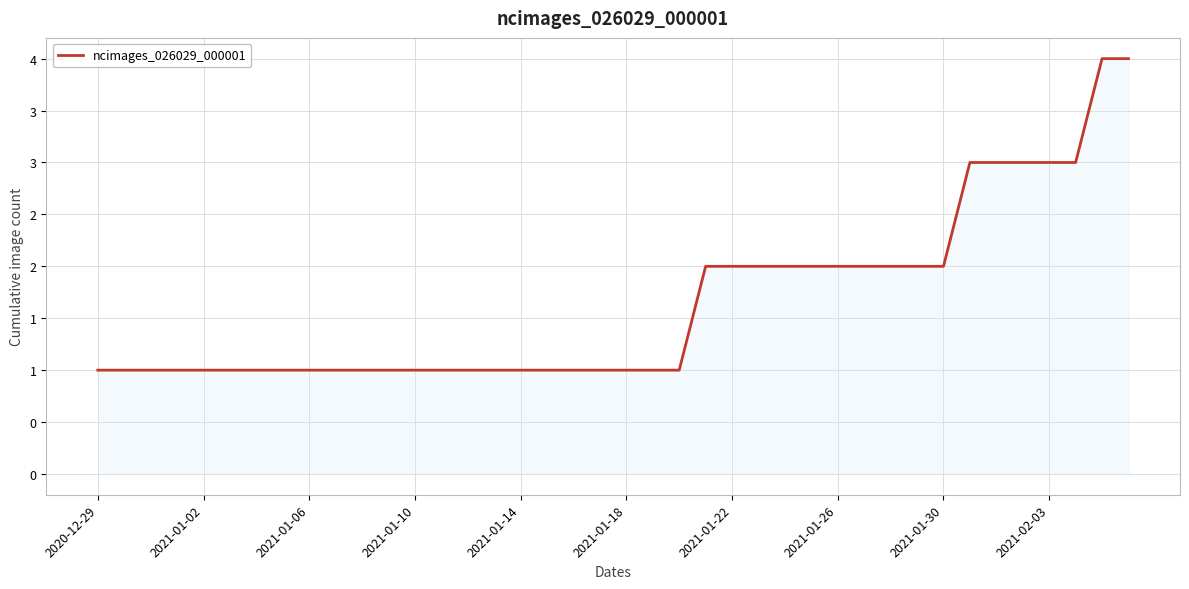

Is this an area chart (filled region under the line)?

Yes